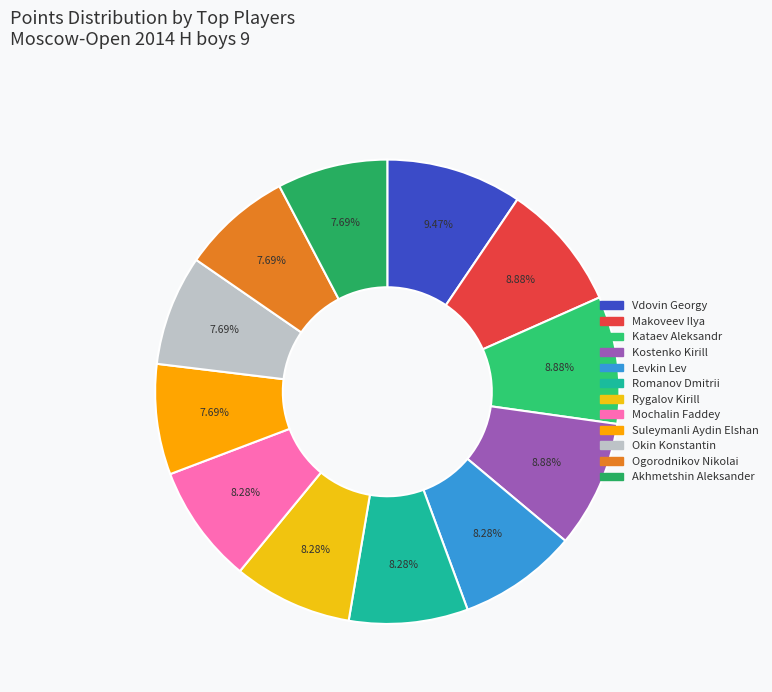

True or false: Rygalov Kirill accounts for 8% of the total.

True